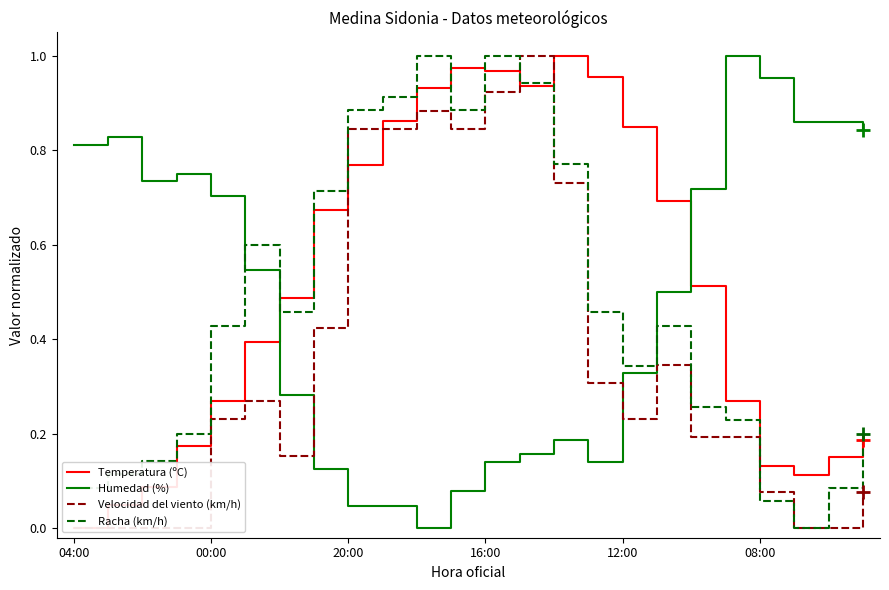

List the series in order of their peak value, highest first.

Temperatura (ºC), Humedad (%), Velocidad del viento (km/h), Racha (km/h)